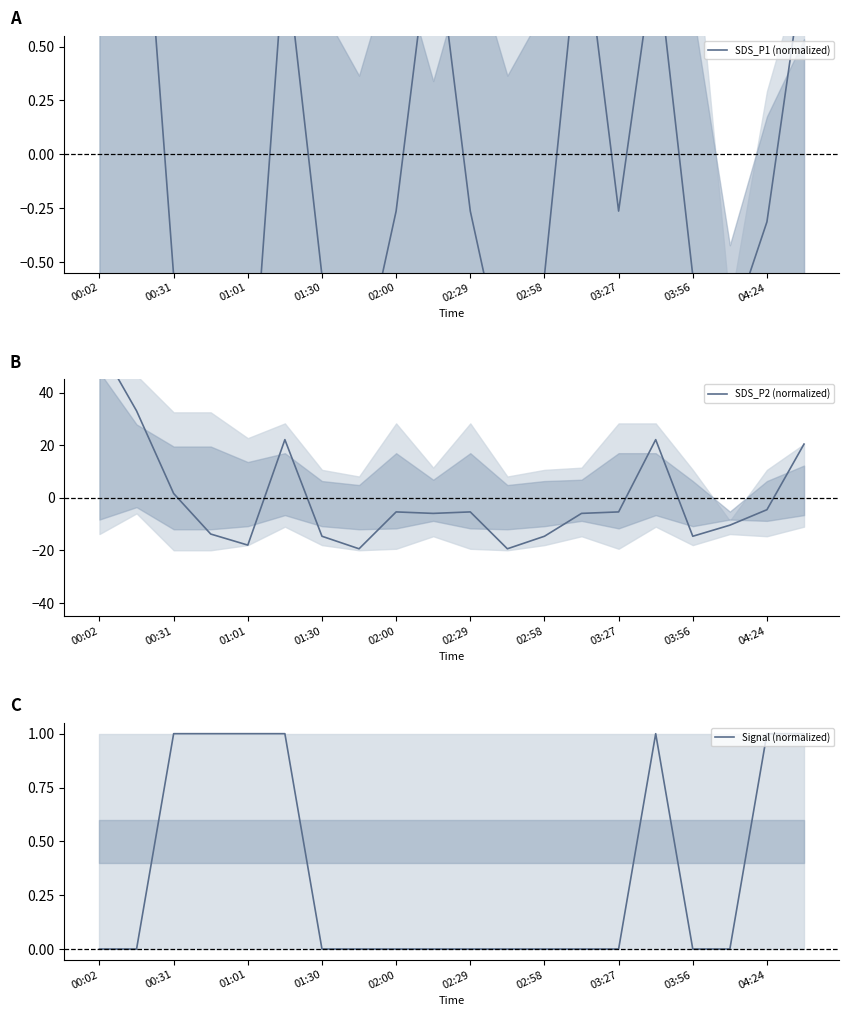

What is the smallest value displayed?

-19.4